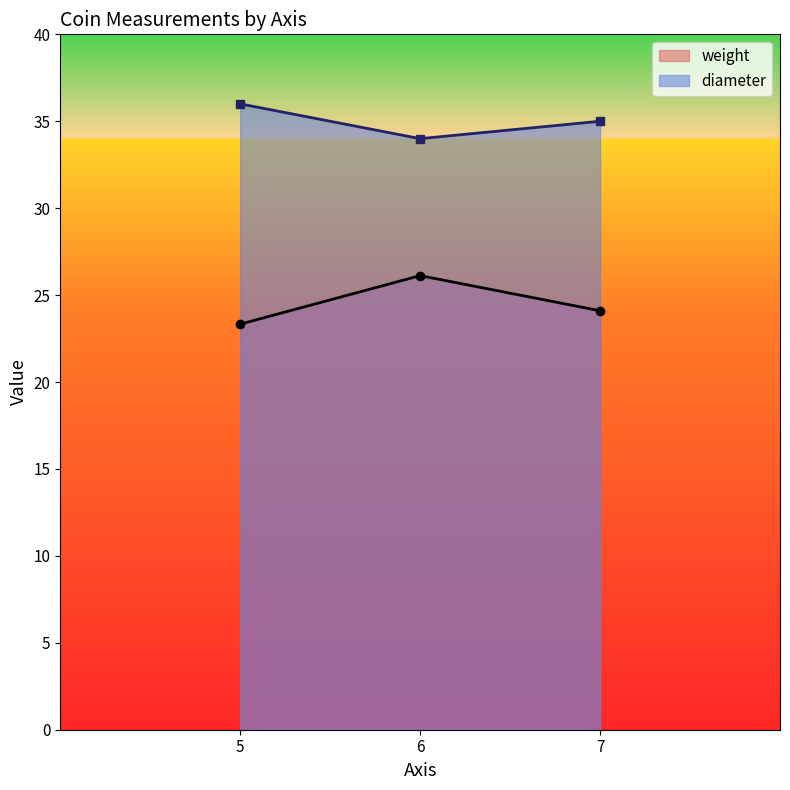

Is the value of diameter at 5 greater than the value of weight at 5?

Yes